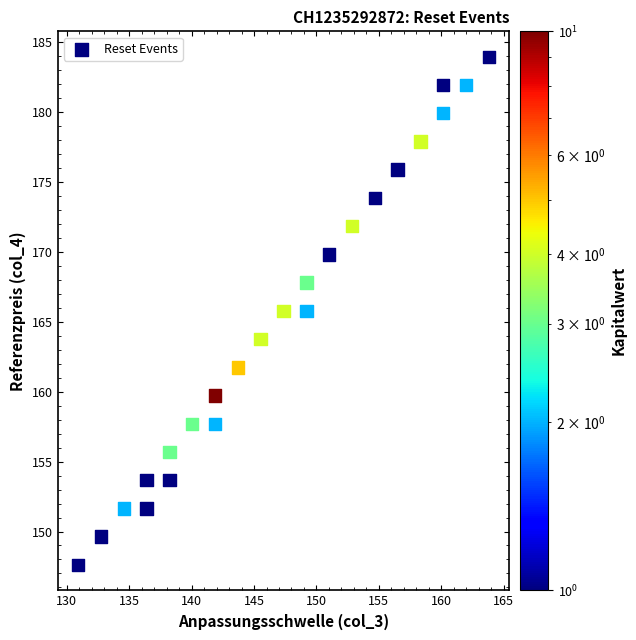

What is the range of X values (max minus min)?

32.9